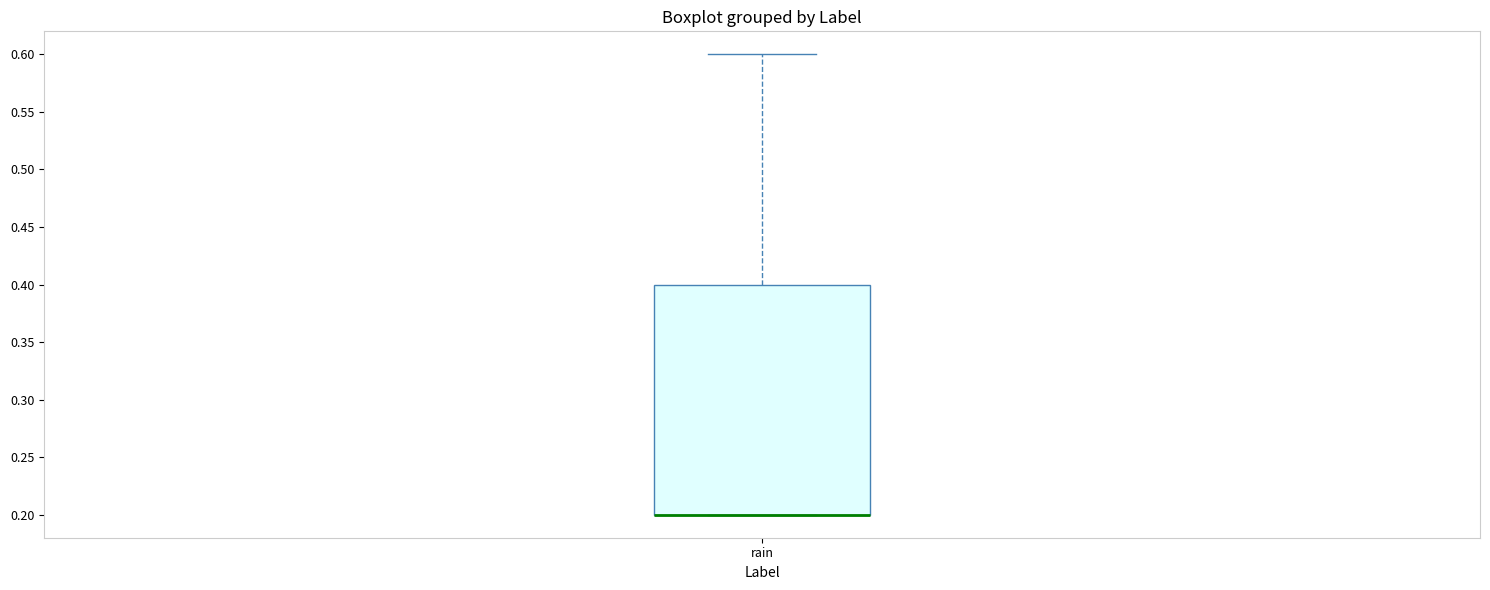

Transcribe this box plot: give where the median line is, the range the box spans, and where the two whiskers end, as read against the y-axis. The values are not printed on the chart, so give them approximately, as read against the axis.

median 0.2 (drawn on the box's lower edge), box 0.2 to 0.4, whiskers 0.2 to 0.6